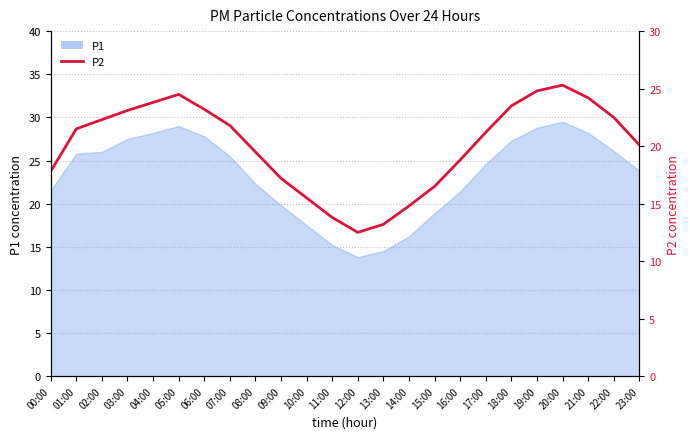

What is the label of the 2nd point from the right?

22:00